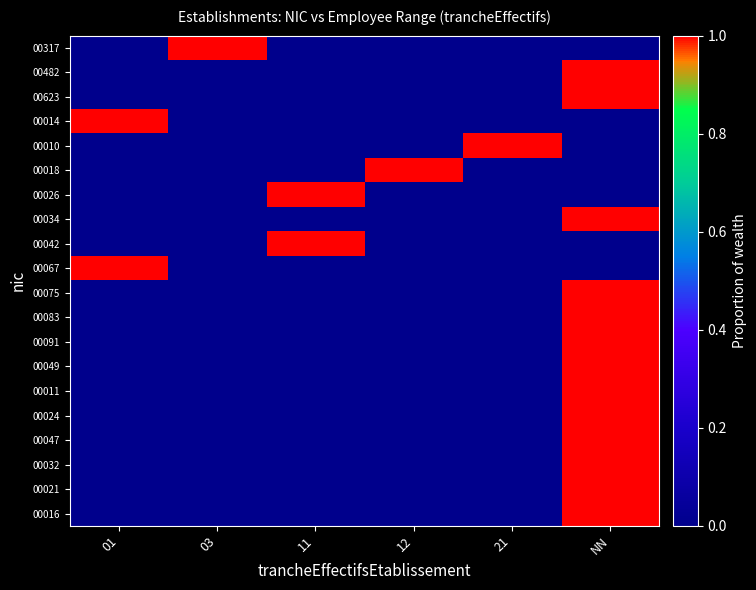

What is the spread (max minus min) of values at 21?

1